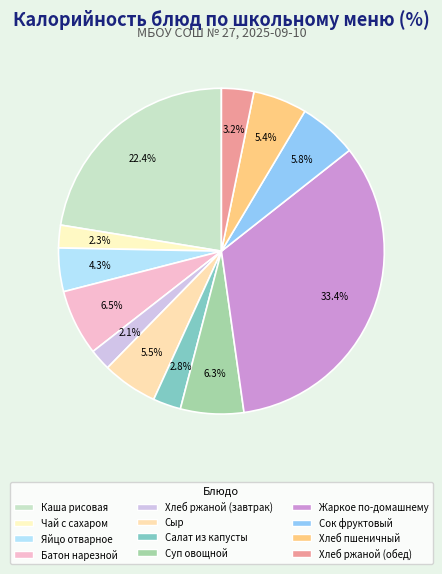

How many segments does this pie chart have?

12